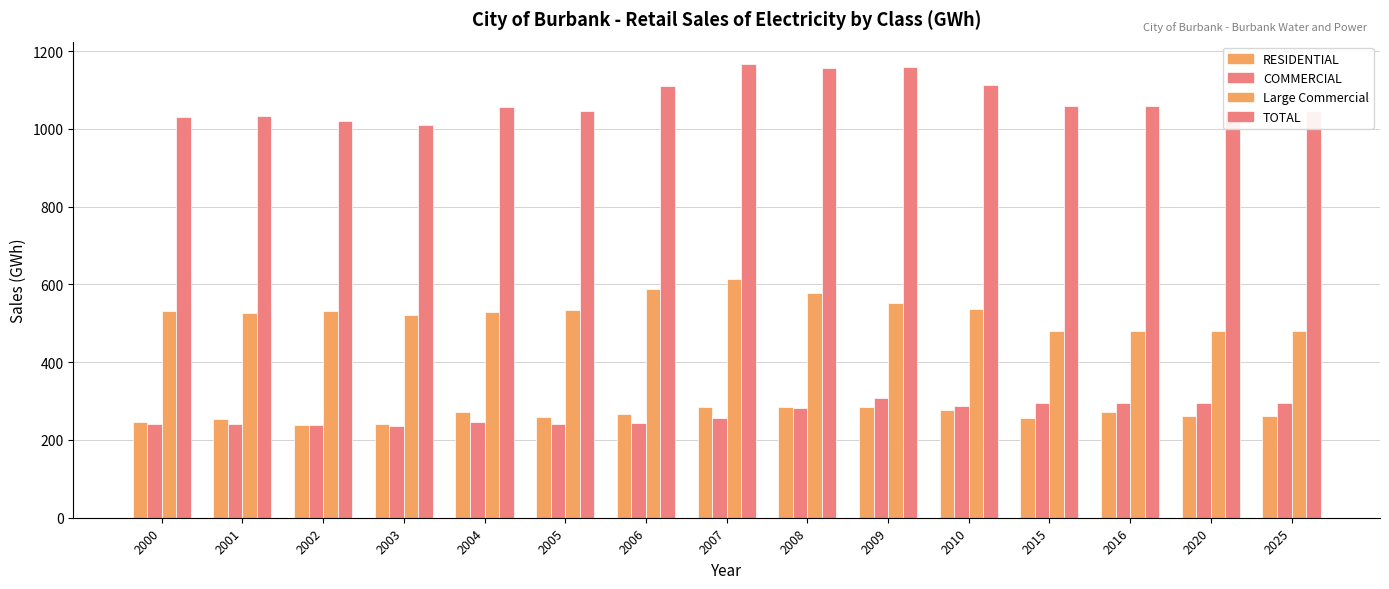

What is the difference between the TOTAL values at 2003 and 2025?

37